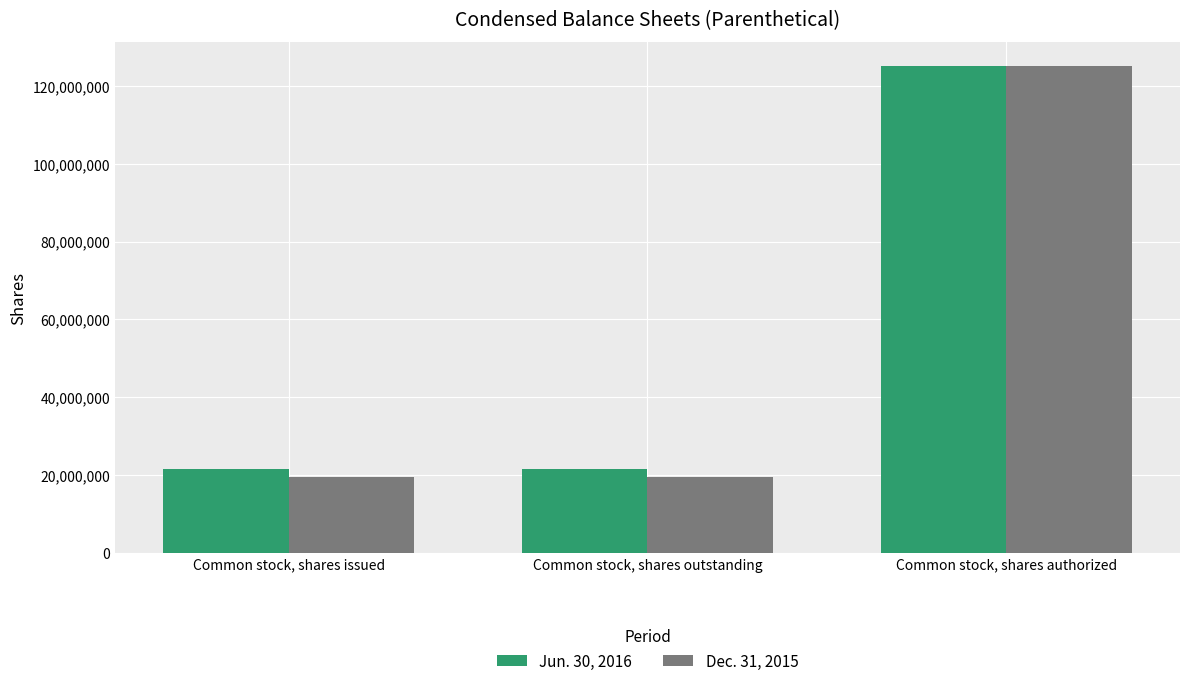

What is the difference between the maximum and second lowest values in the Jun. 30, 2016 series?

103345312